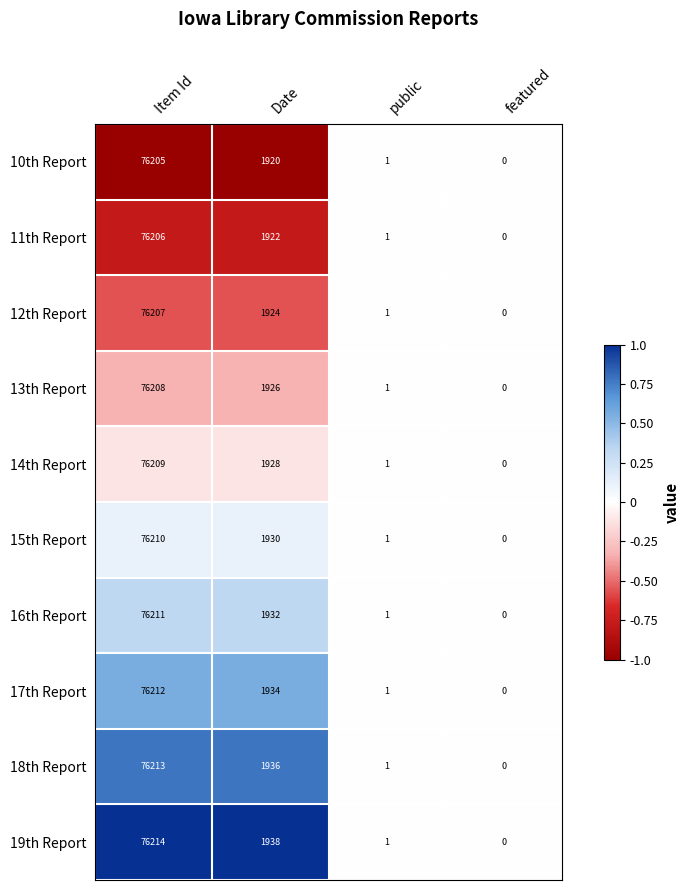

What is the average value of the 19th Report series?

19538